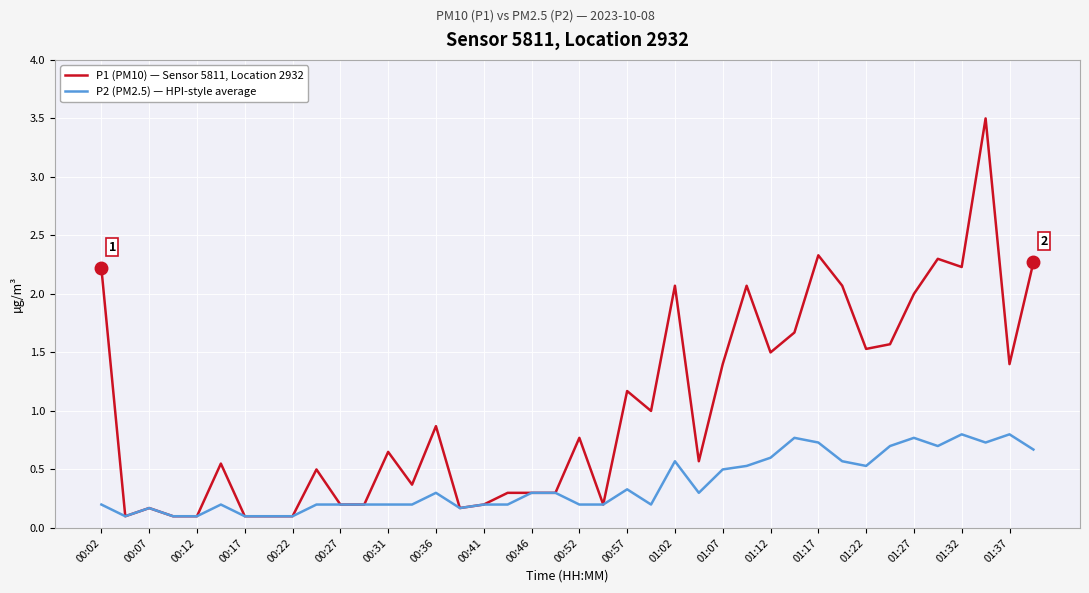

What is the maximum value for P2 (PM2.5) — HPI-style average?

0.8